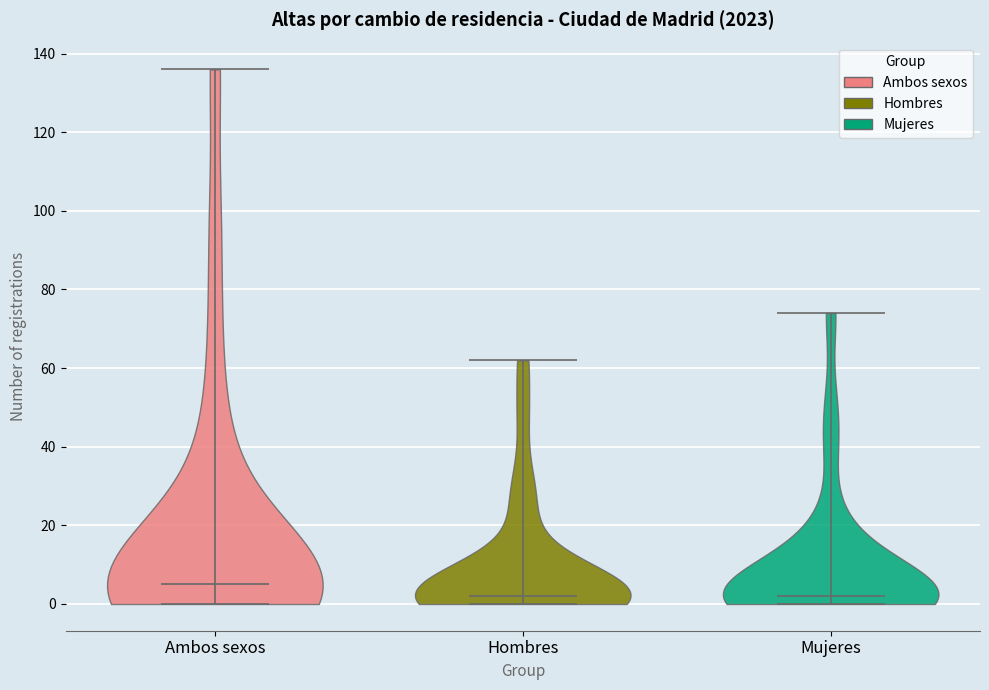

Reading left to right, read every violin against the y-axis: where its median line is, and the lowest and highest points it reaches. The values are not printed on the chart, so give them approximately, as read against the axis.

Ambos sexos: median line 6, lowest point 0, highest point 136
Hombres: median line 2, lowest point 0, highest point 62
Mujeres: median line 2, lowest point 0, highest point 74